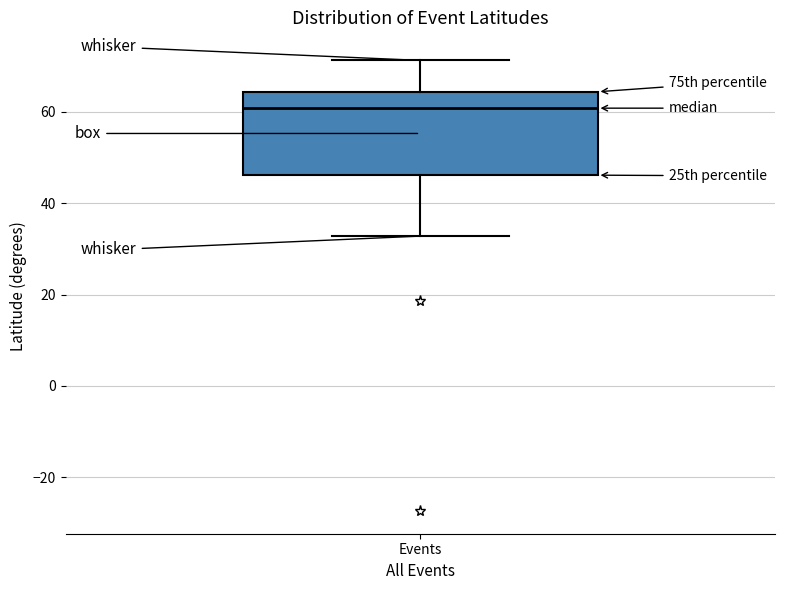

Where is the upper edge of the box for Events on the y-axis? The values are not printed on the chart, so give them approximately, as read against the axis.

64